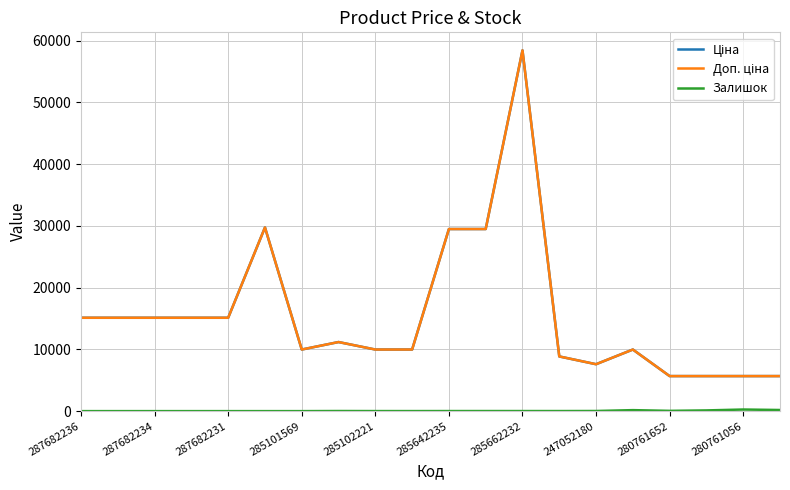

How many lines are shown in the chart?

3